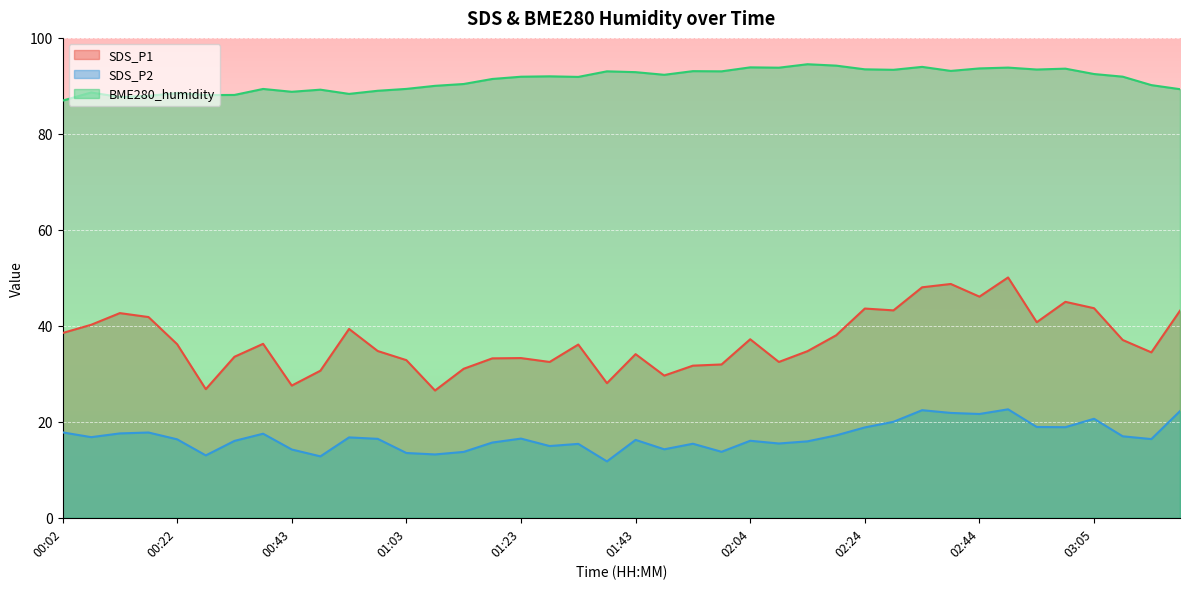

True or false: SDS_P1 and BME280_humidity intersect in this chart.

False